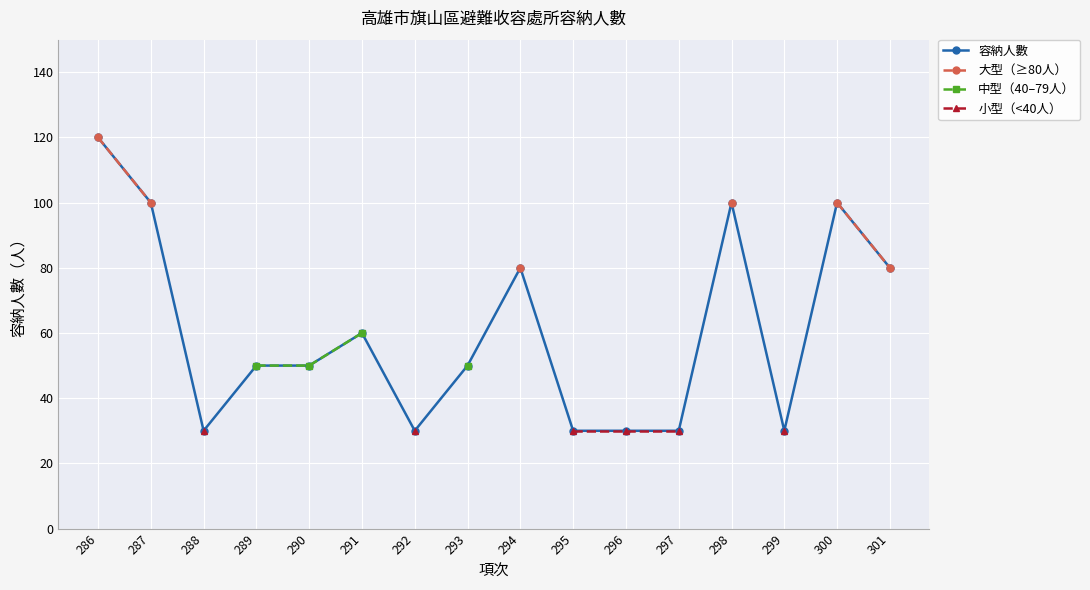

What is the greatest value displayed?

120.0